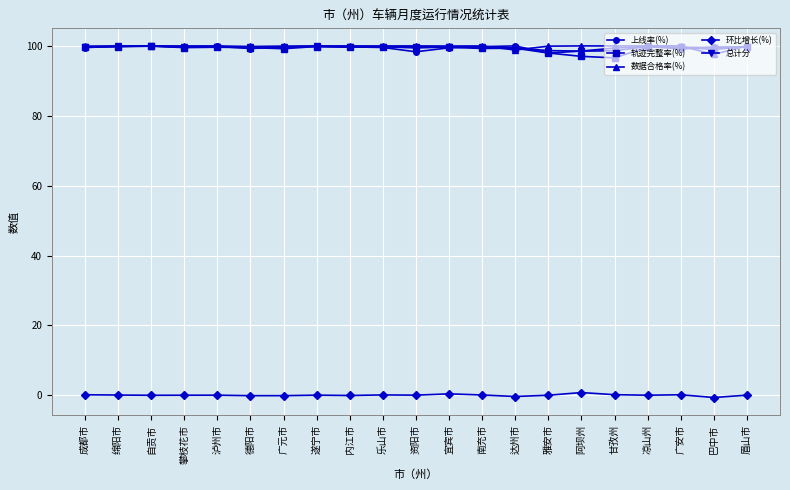

Does the chart have visible grid lines?

Yes